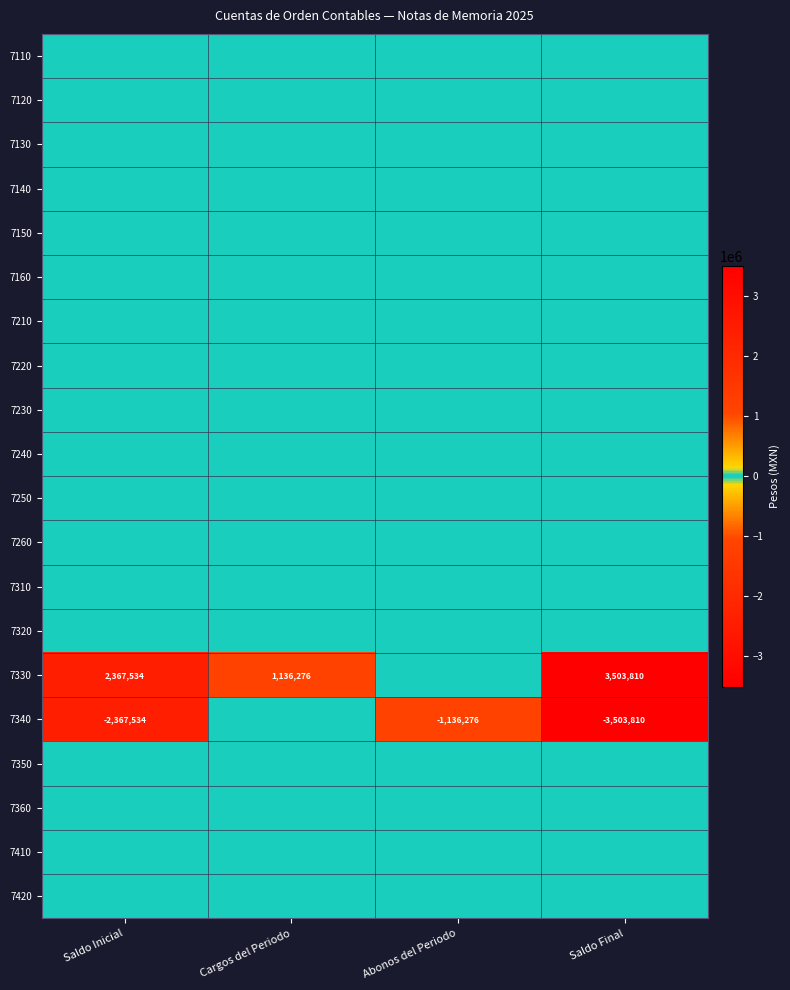

The value of 7340 at Abonos del Periodo is -1136276. True or false?

True